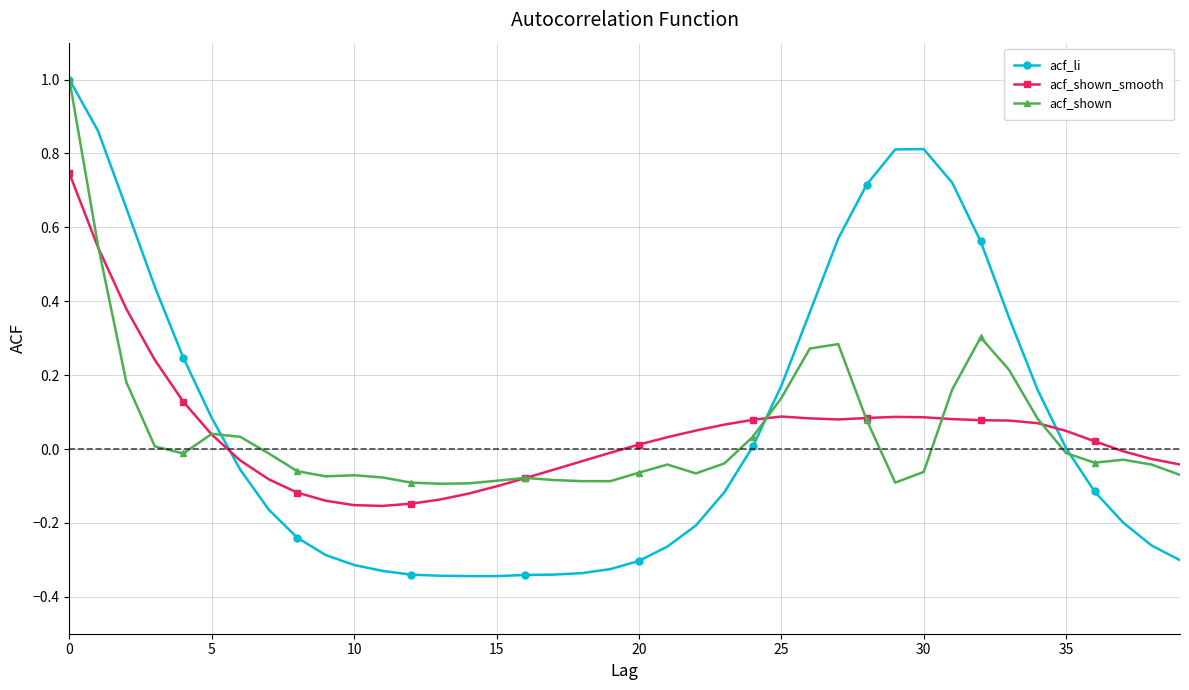

How many series are shown in this chart?

3